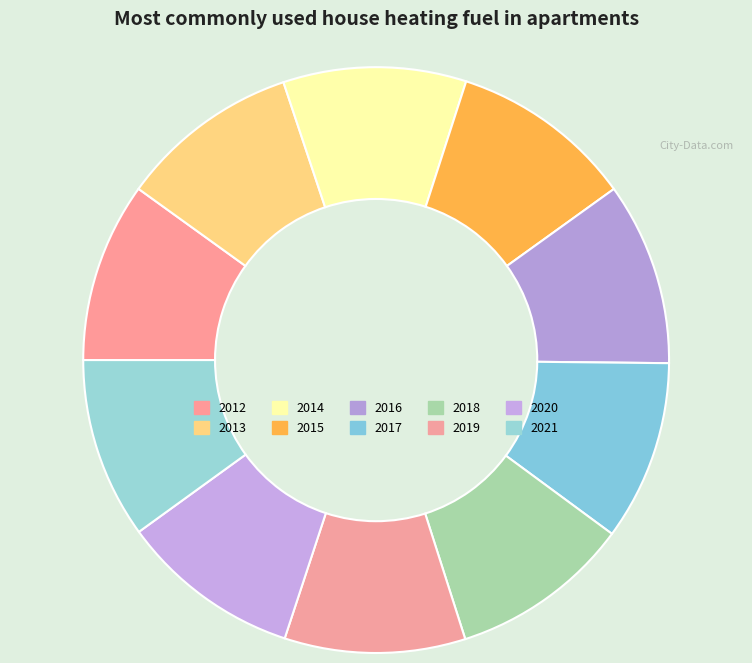

Count the number of slices in the pie.

10